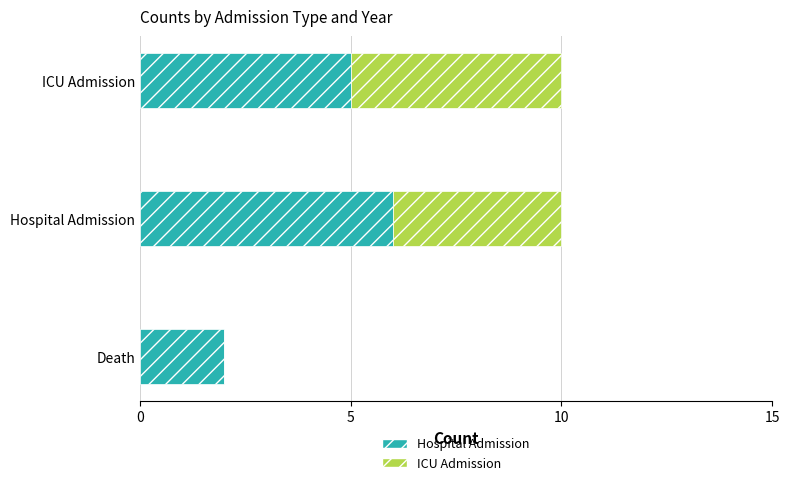

What is the total value across all series at ICU Admission?

10